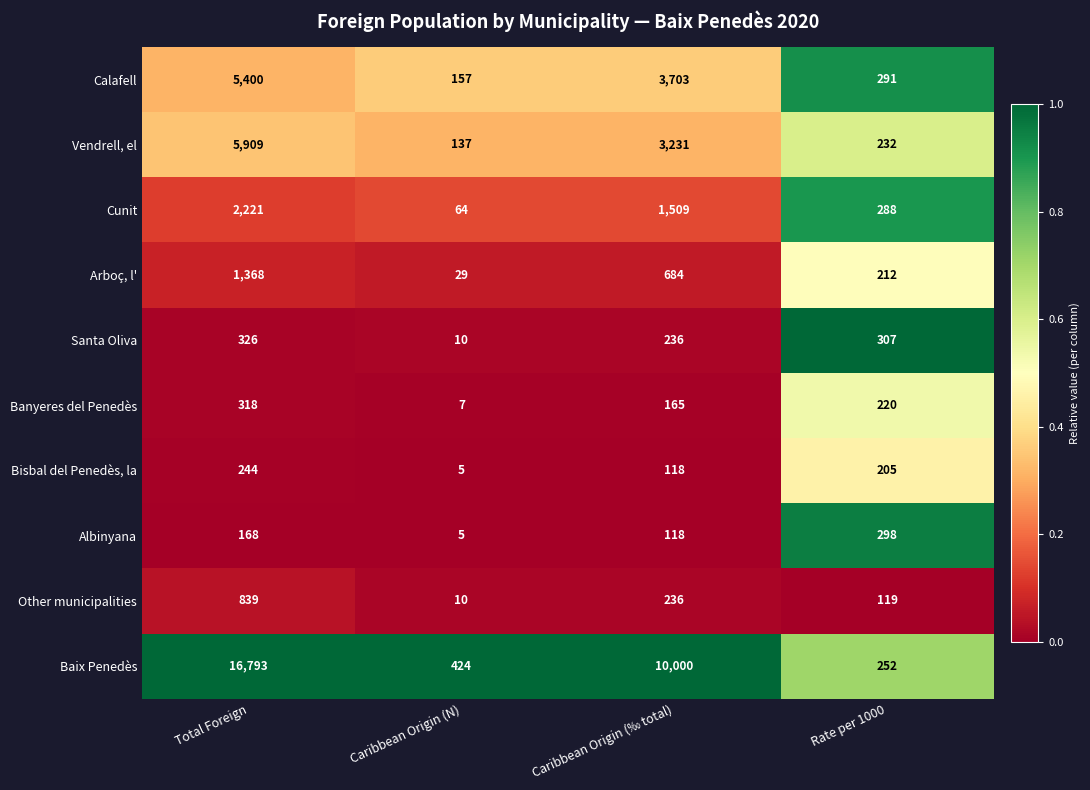

List the labels in order of Banyeres del Penedès value, largest first.

Total Foreign, Rate per 1000, Caribbean Origin (‰ total), Caribbean Origin (N)